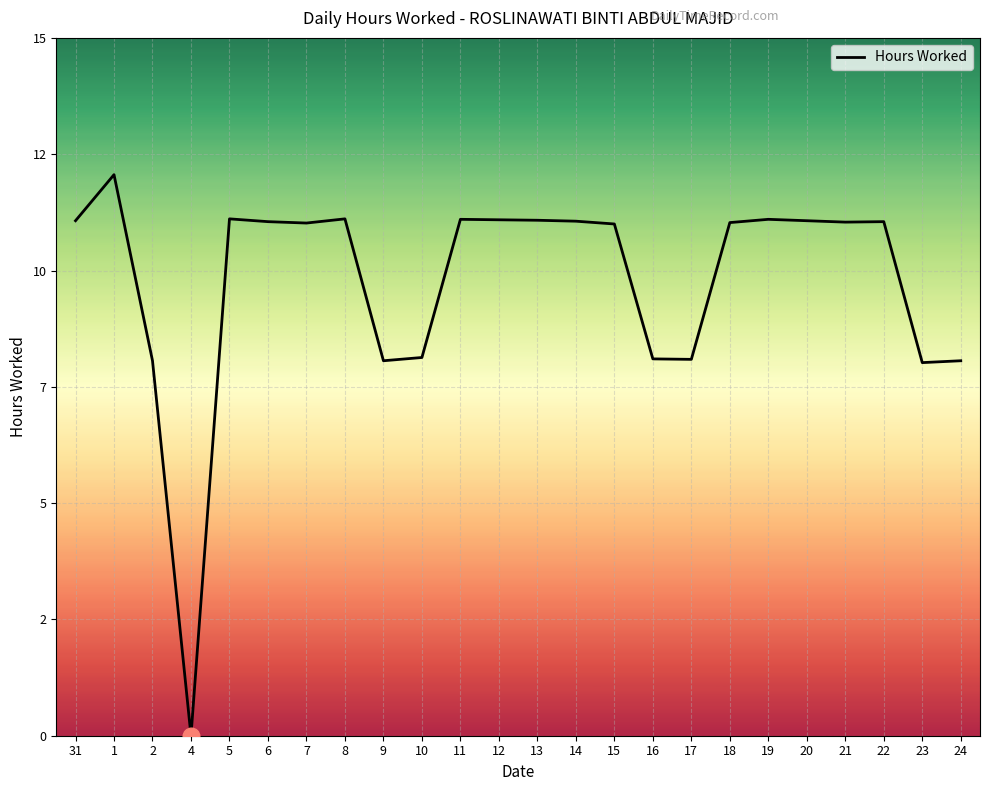

What is the sum of the values at 4 and 18?

11.0